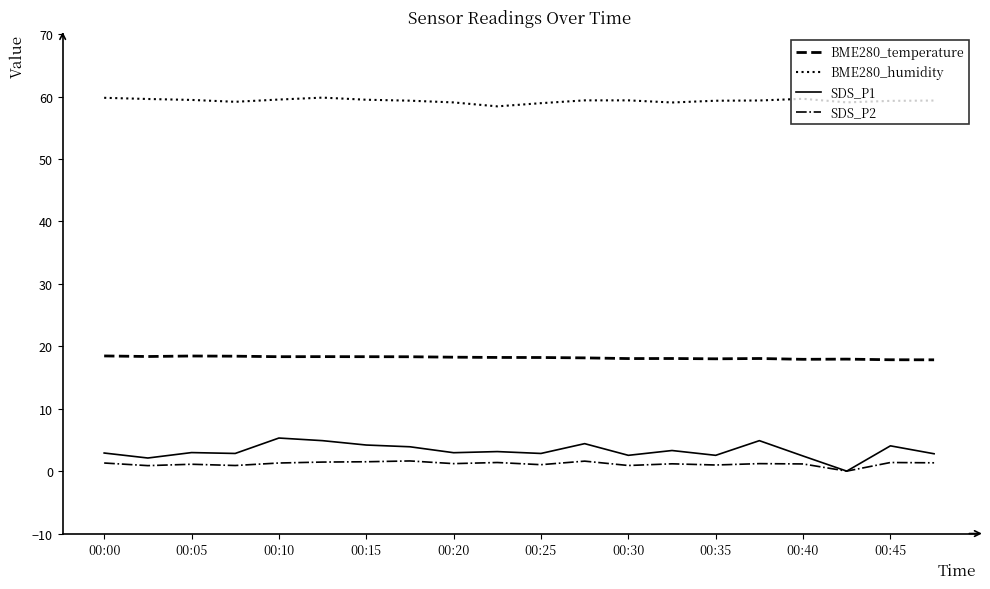

Which series has the largest total across all categories?

BME280_humidity